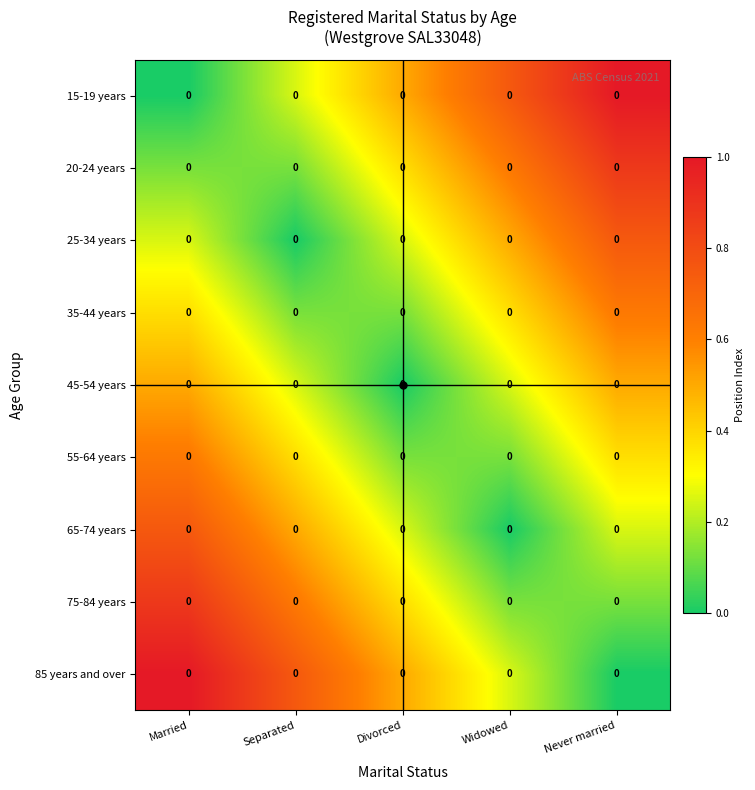

What is the total value across all series at Divorced?

2.5